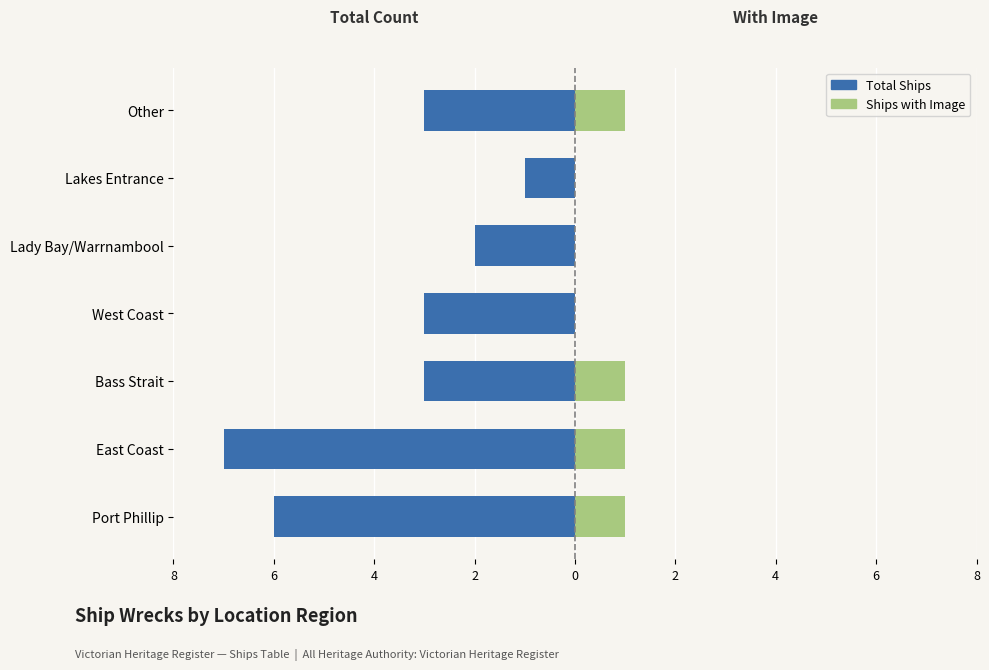

How many data points in Total Ships are above -3?

2